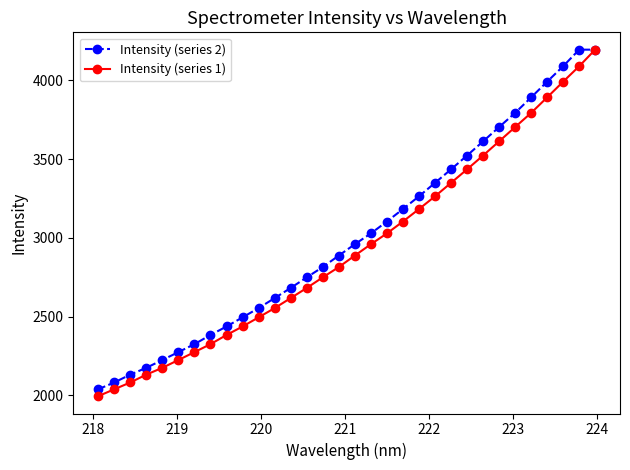

What is the highest value of the Intensity (series 1) series?

4195.6